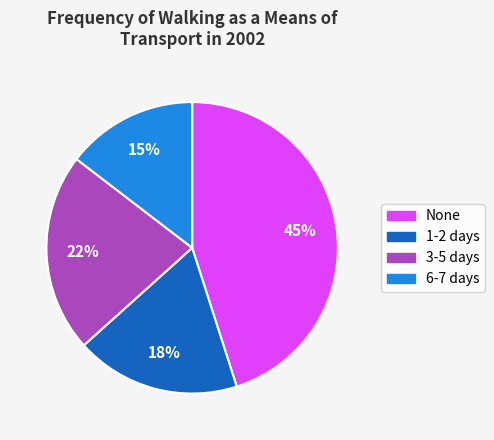

To the nearest percent, what is the difference between the largest and smallest slice percentages?

30%